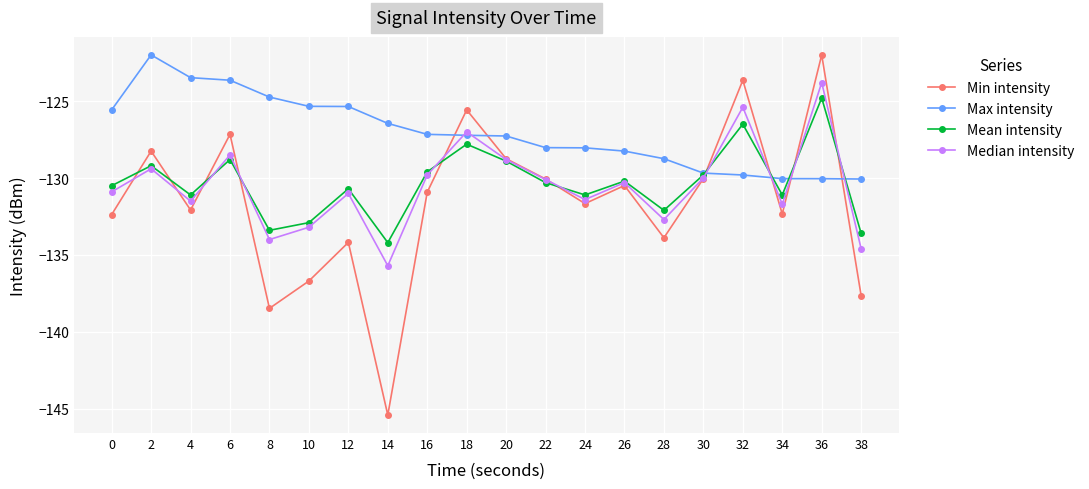

What is the value of the Median intensity point at the 7th from the left?

-131.0